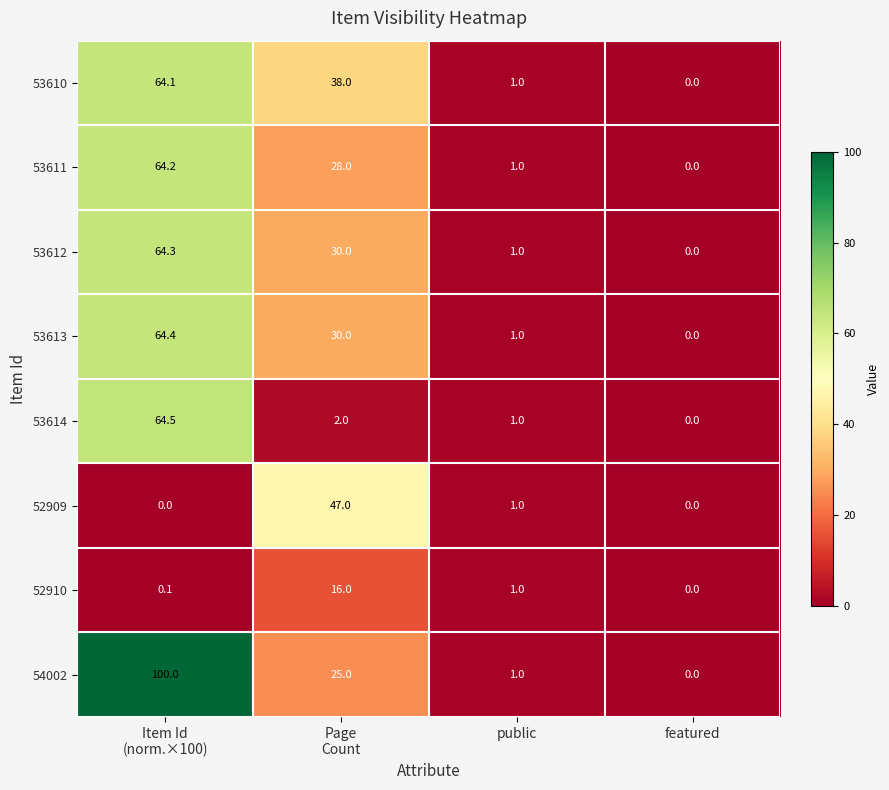

Which series has the widest spread of values?

54002